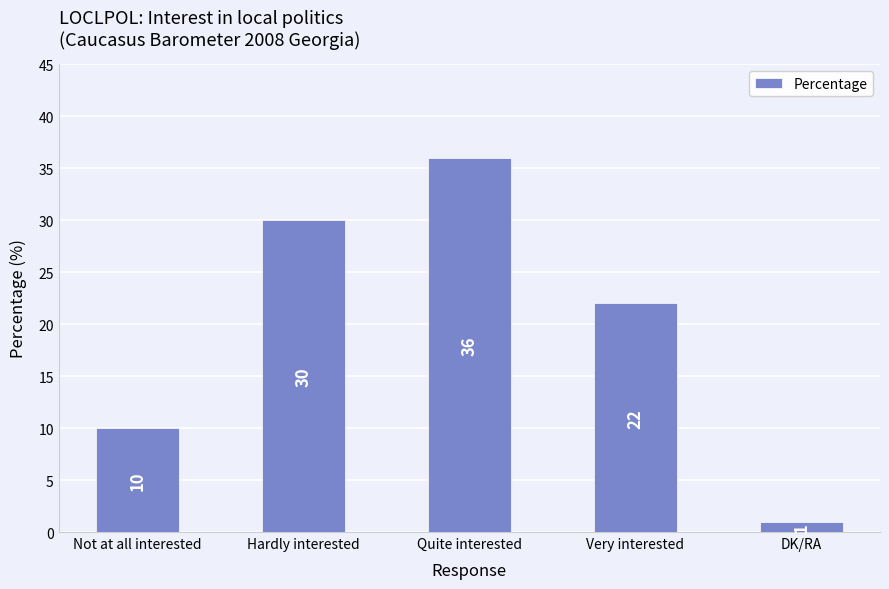

Where is the data nearest to the value 18?

Very interested